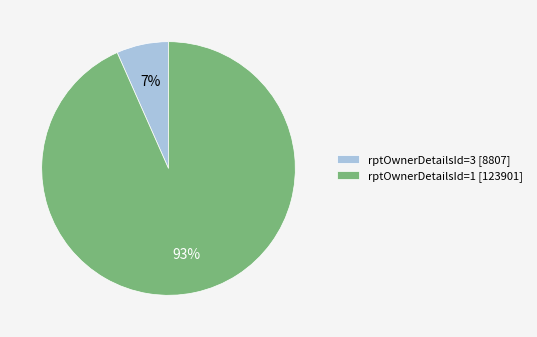

Is it true that rptOwnerDetailsId=1 [123901] is 93% of the pie?

True